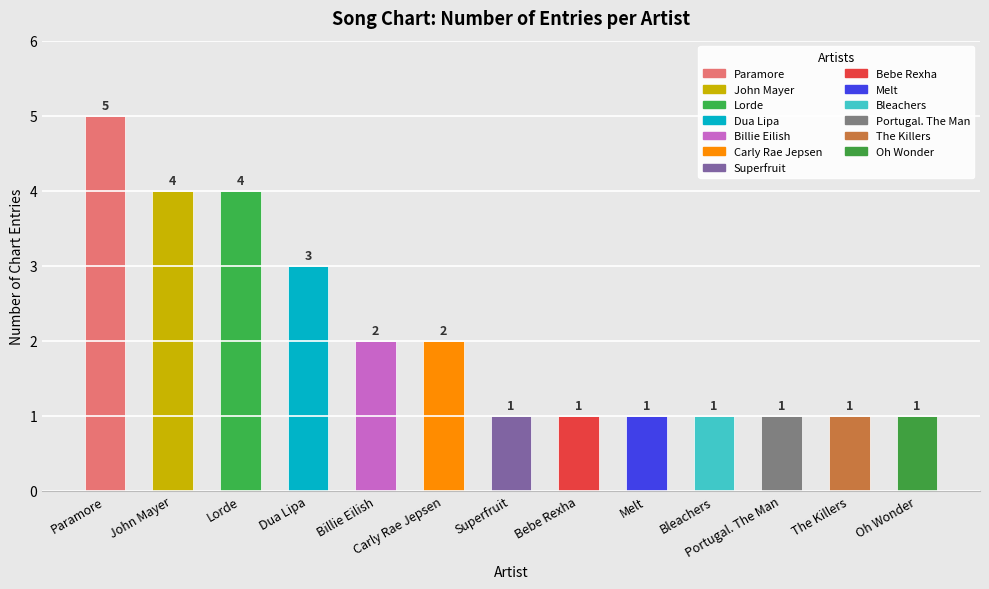

What is the ratio of the value at Portugal. The Man to the value at Billie Eilish?

0.5